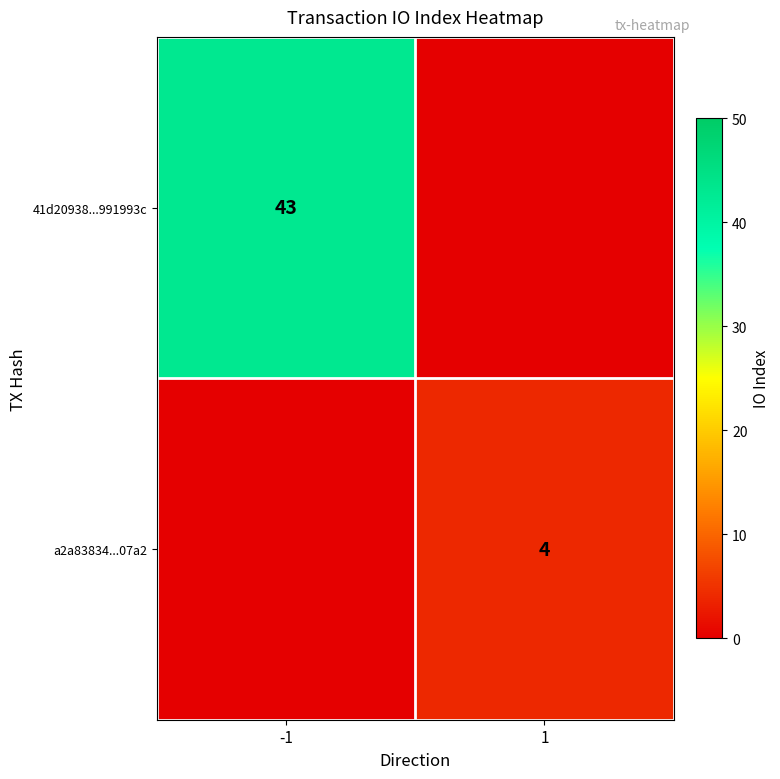

Is it true that 41d20938...991993c equals 43 at -1?

True